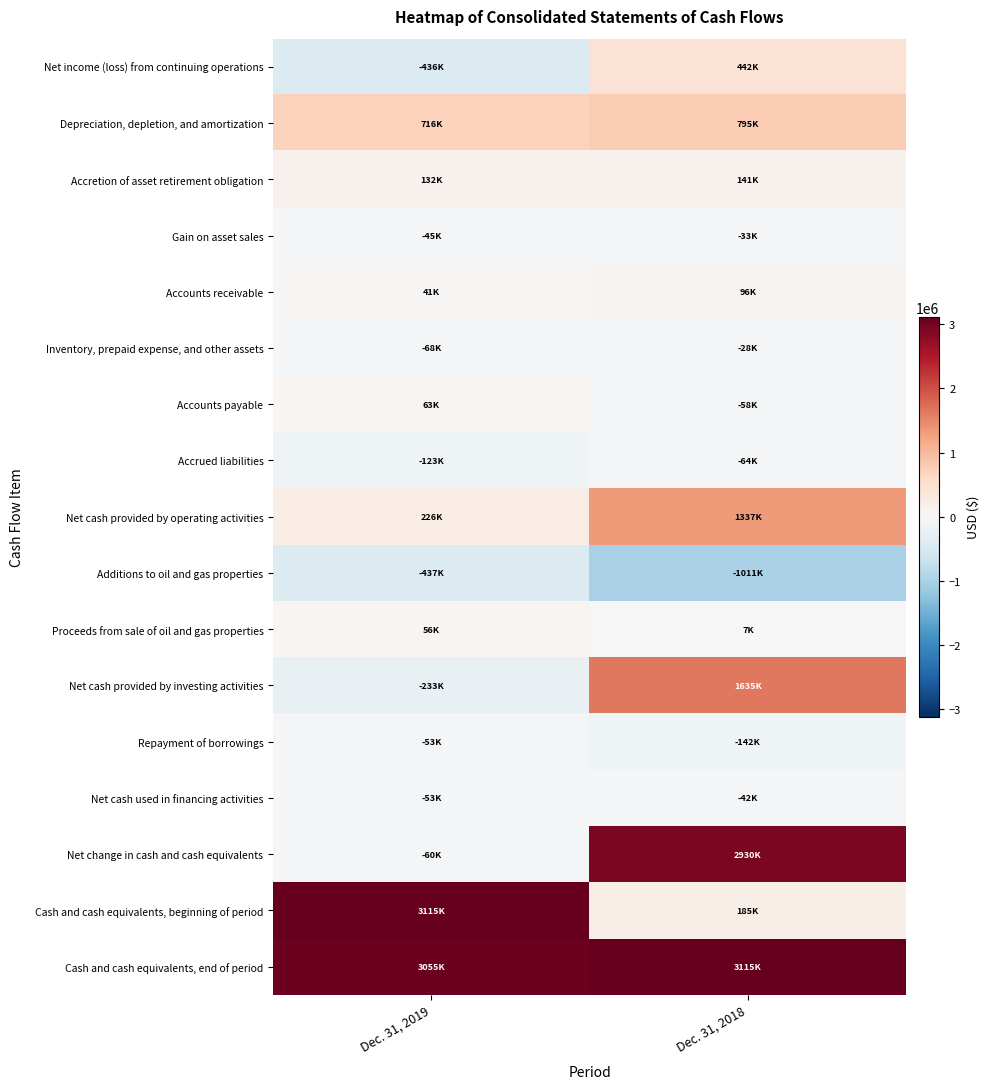

What is the total value across all series at Dec. 31, 2019?

5896000